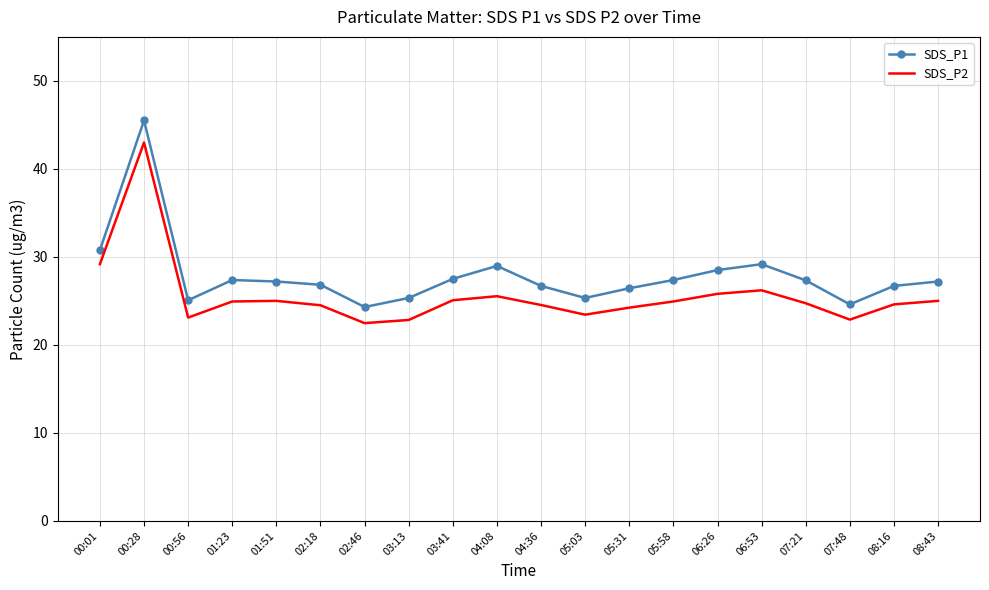

True or false: SDS_P1 and SDS_P2 cross at least once.

False